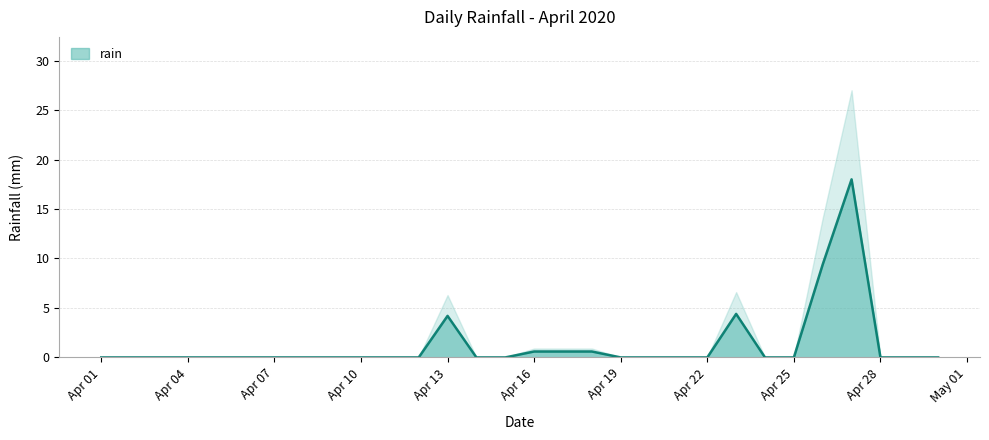

How many interior local peaks (higher than both neighbors) does the data have?

3